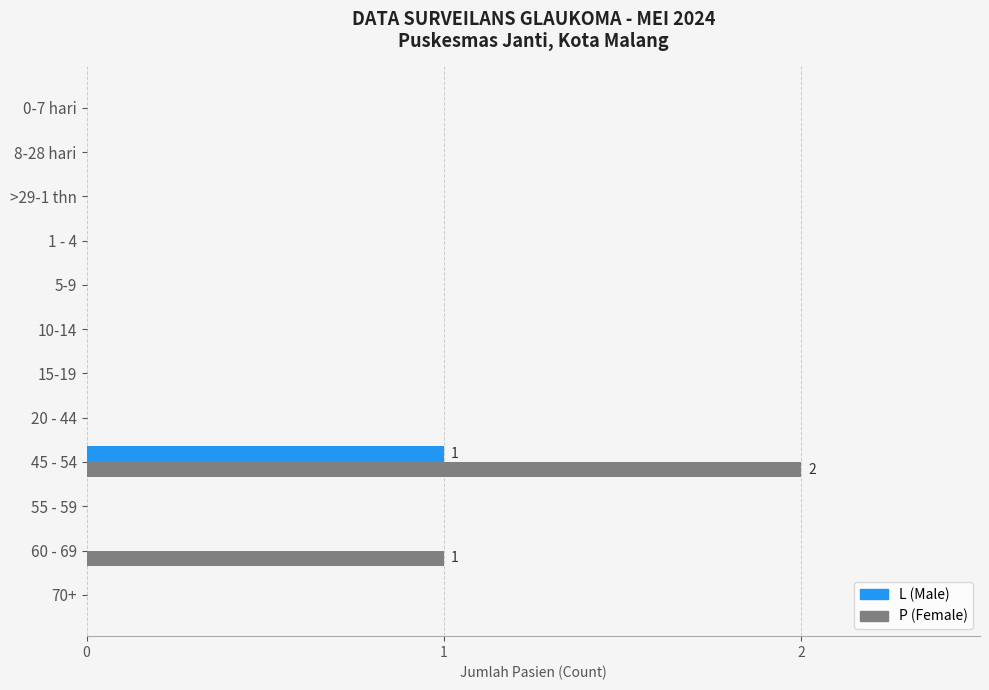

What is the sum of all L (Male) values?

1